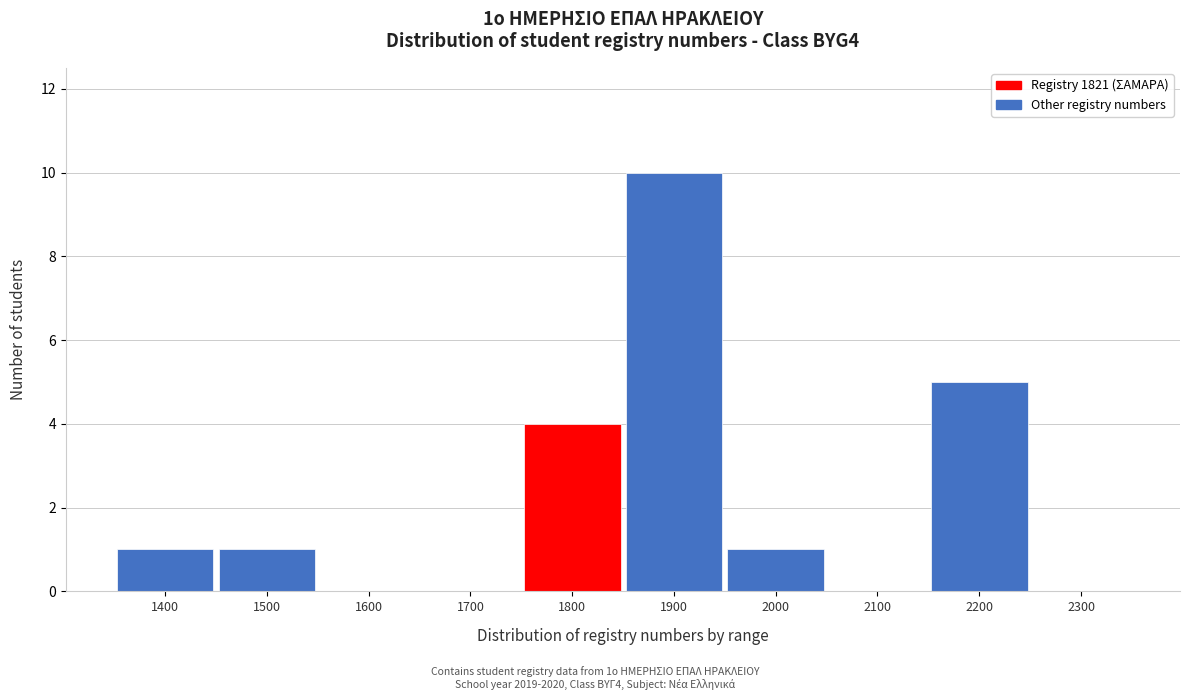

Reading left to right, what are all the values shown in this chart?

1400=1	1500=1	1600=0	1700=0	1800=4	1900=10	2000=1	2100=0	2200=5	2300=0